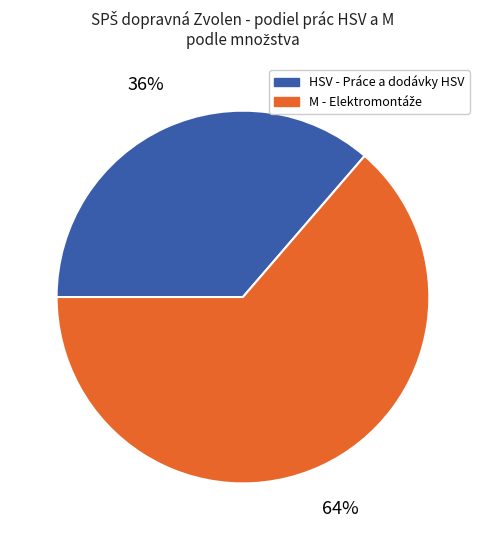

Count the number of slices in the pie.

2